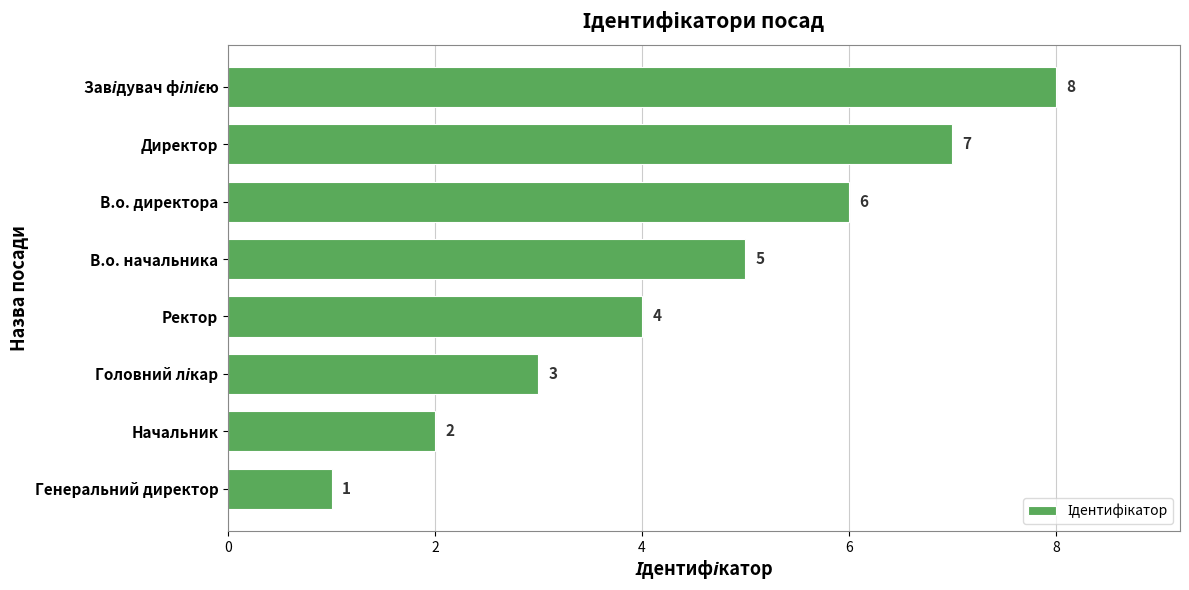

The value at Ректор is 7. True or false?

False